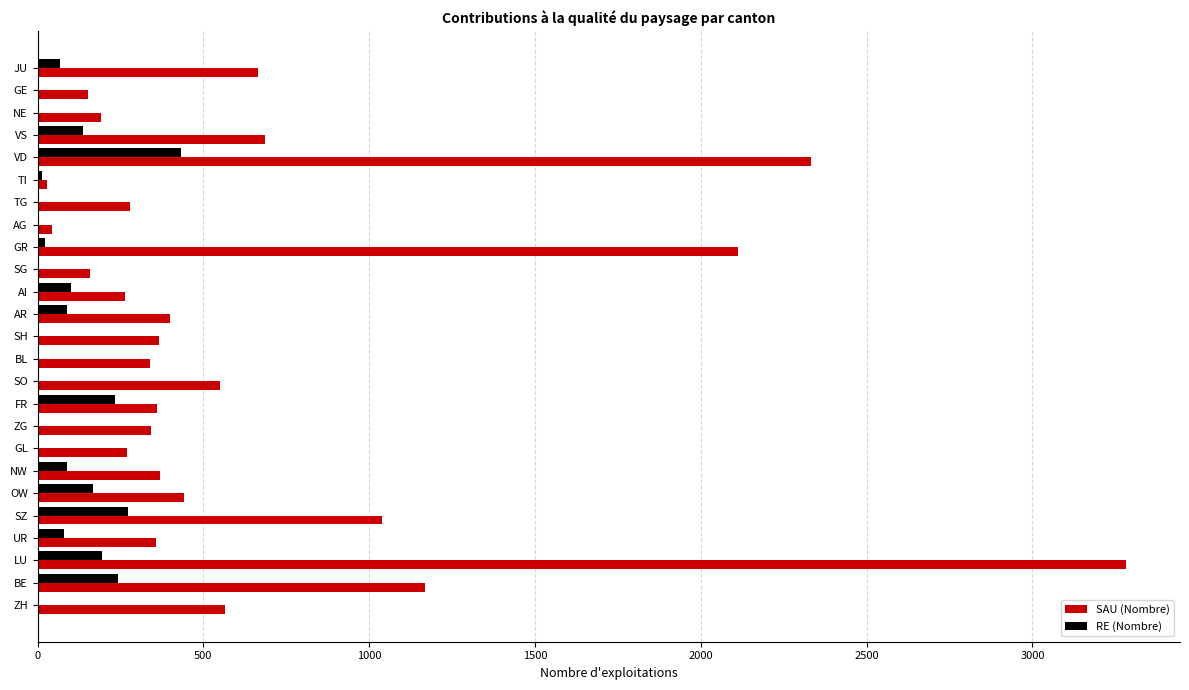

At which label does RE (Nombre) reach its peak?

VD